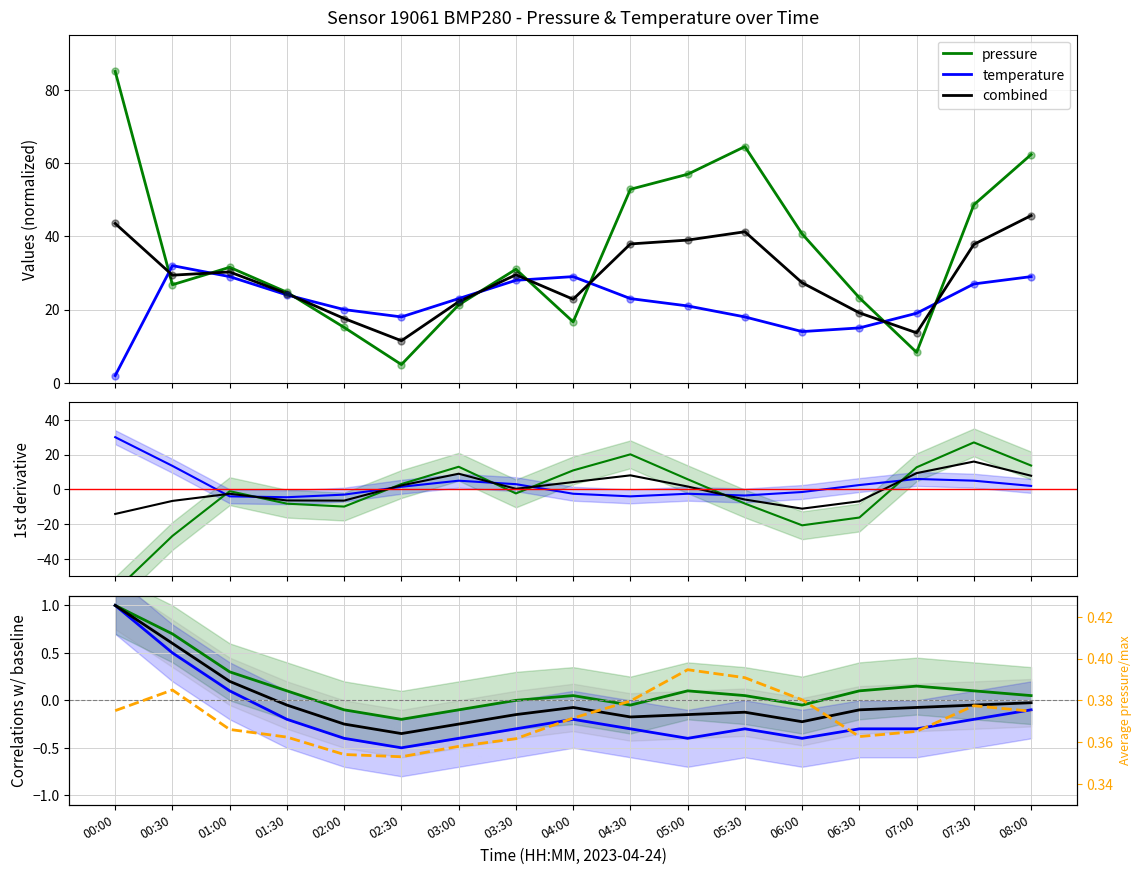

In temperature, how many points are lower than both neighbors (excluding endpoints)?

2